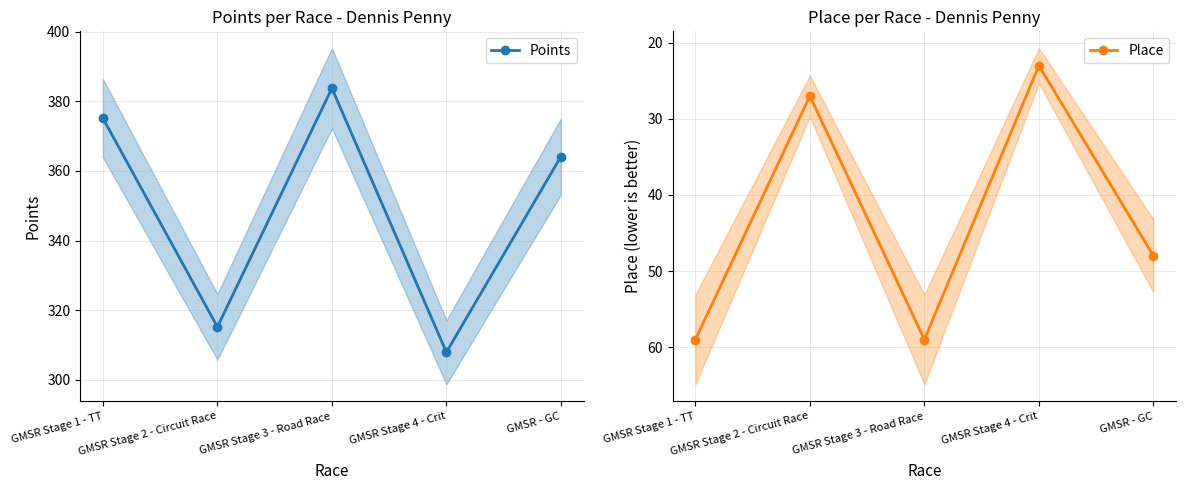

The Points series shows 307.9 at GMSR Stage 4 - Crit. True or false?

True